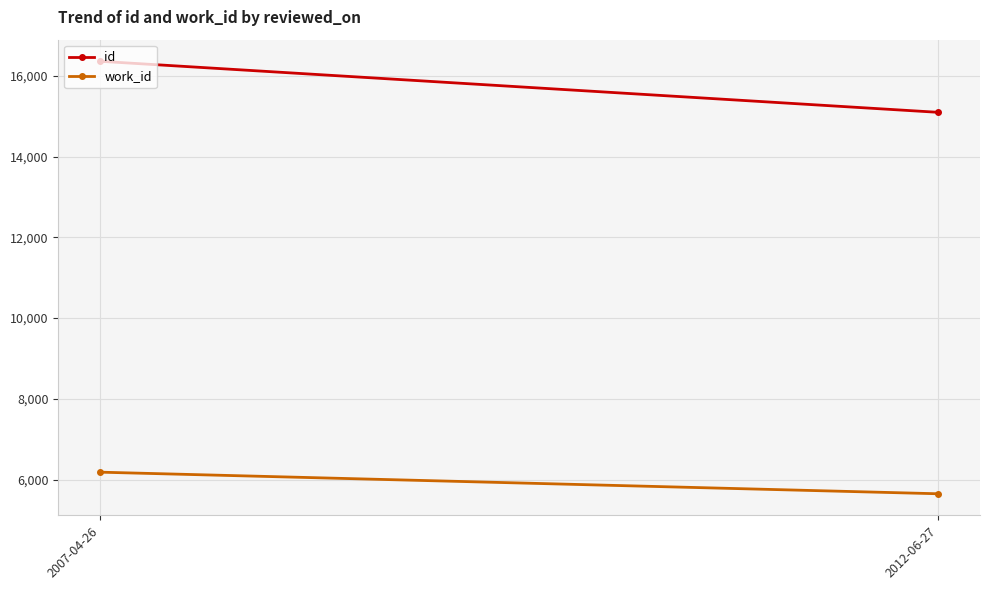

How many distinct data groups are displayed?

2